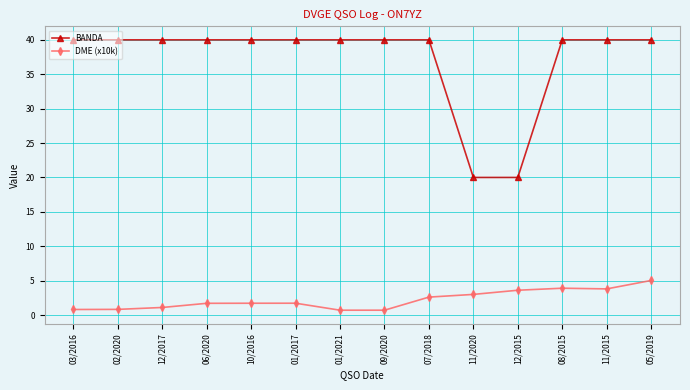

The BANDA series shows 53.4 at 08/2015. True or false?

False